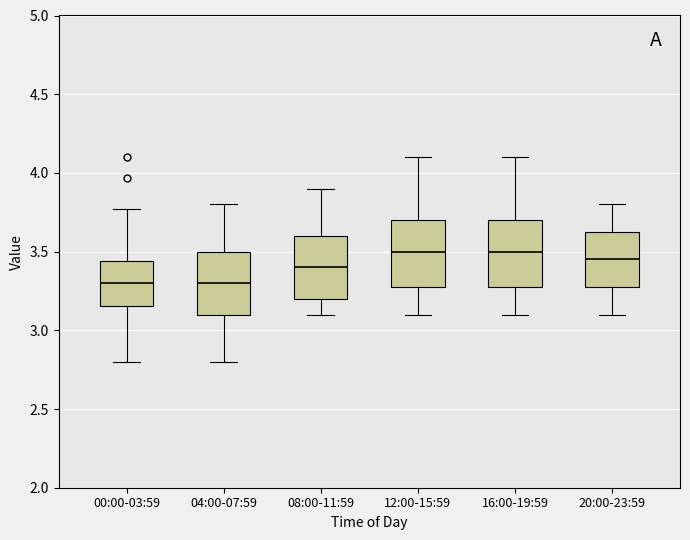

Where does the lower whisker of the box for 08:00-11:59 end on the y-axis? The values are not printed on the chart, so give them approximately, as read against the axis.

3.10